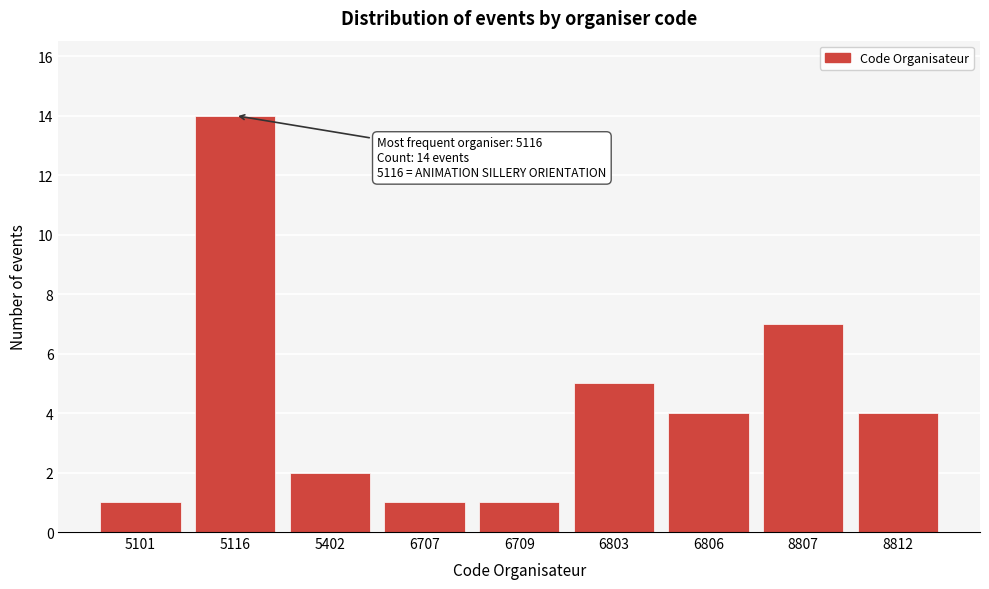

Reading left to right, transcribe all the data shown in this chart.

5101=1	5116=14	5402=2	6707=1	6709=1	6803=5	6806=4	8807=7	8812=4